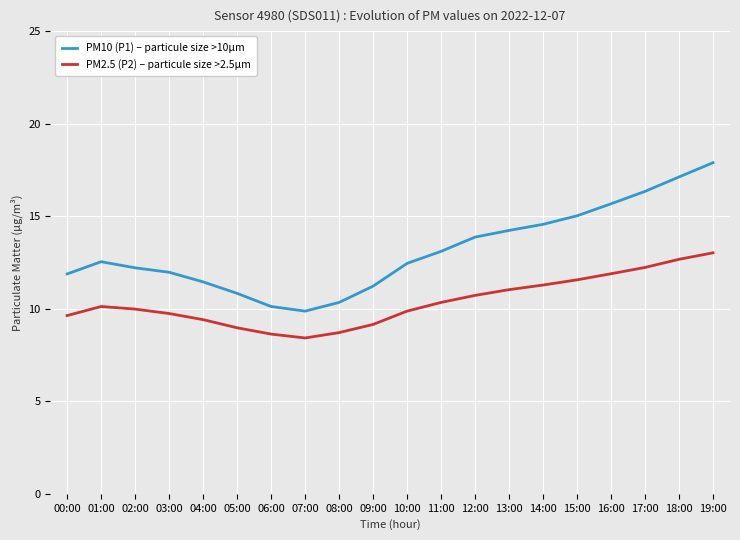

How many distinct data groups are displayed?

2